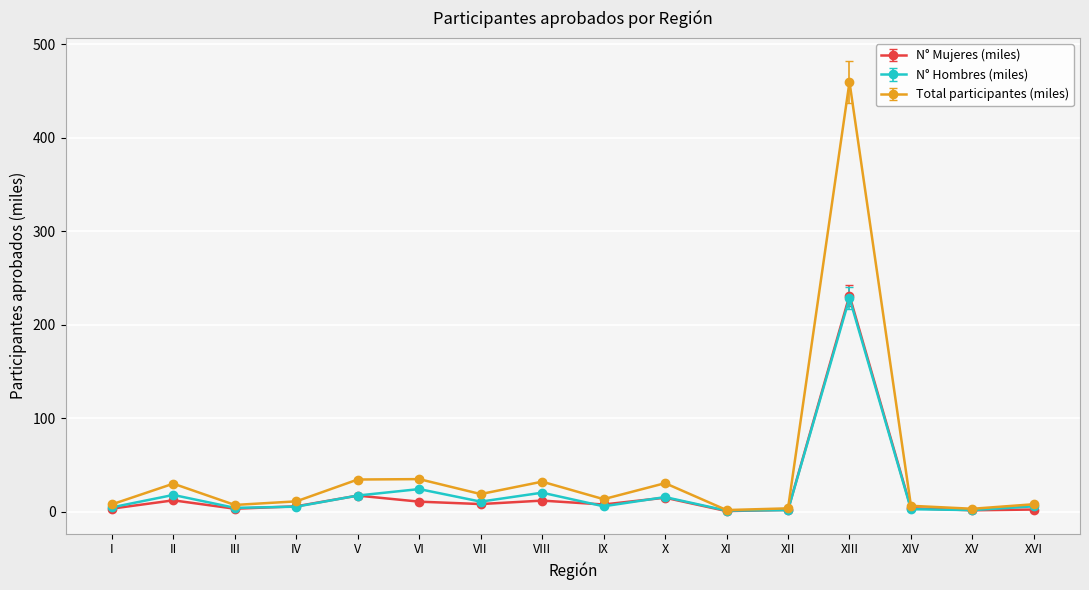

Which category has the highest value in the N° Mujeres (miles) series?

XIII